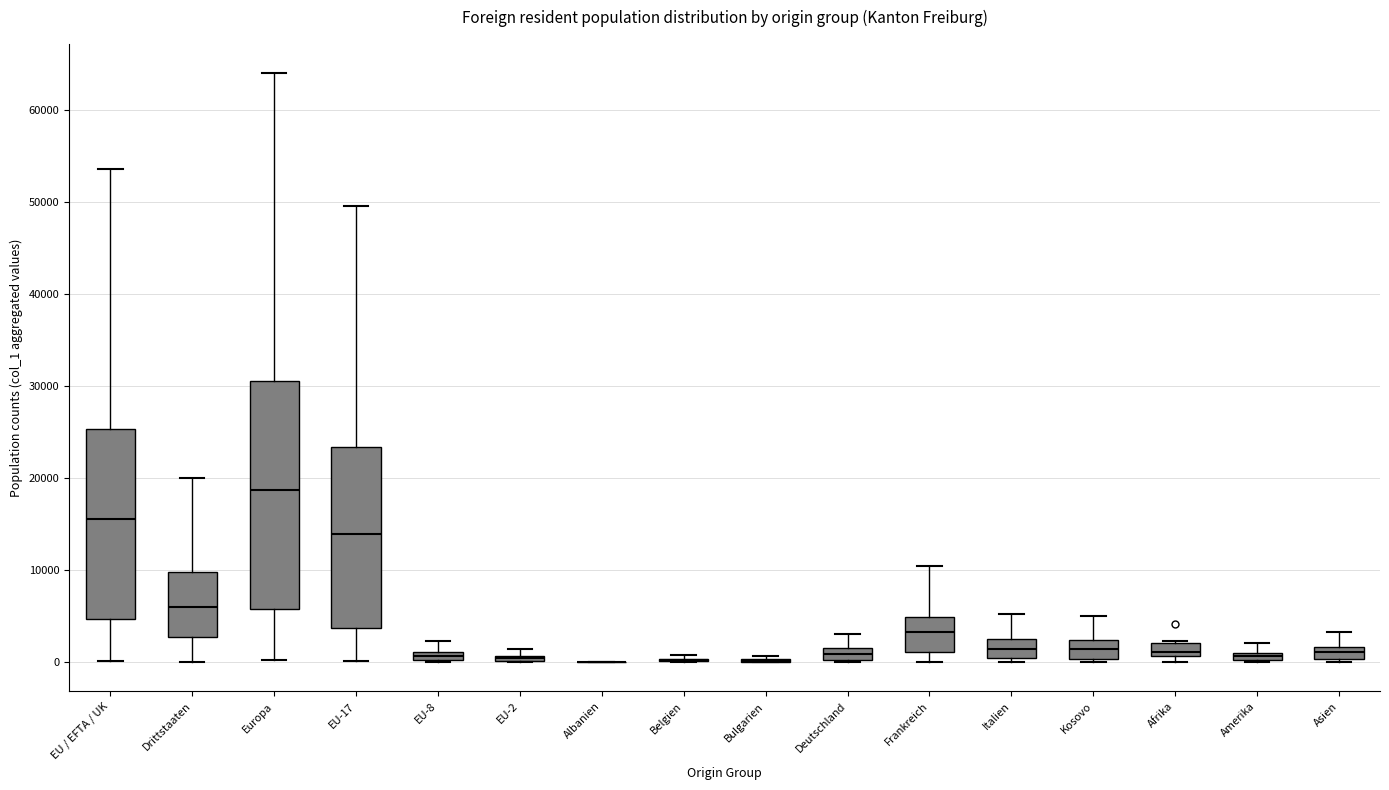

Which box is the tallest, from its lower edge to its upper edge?

Europa